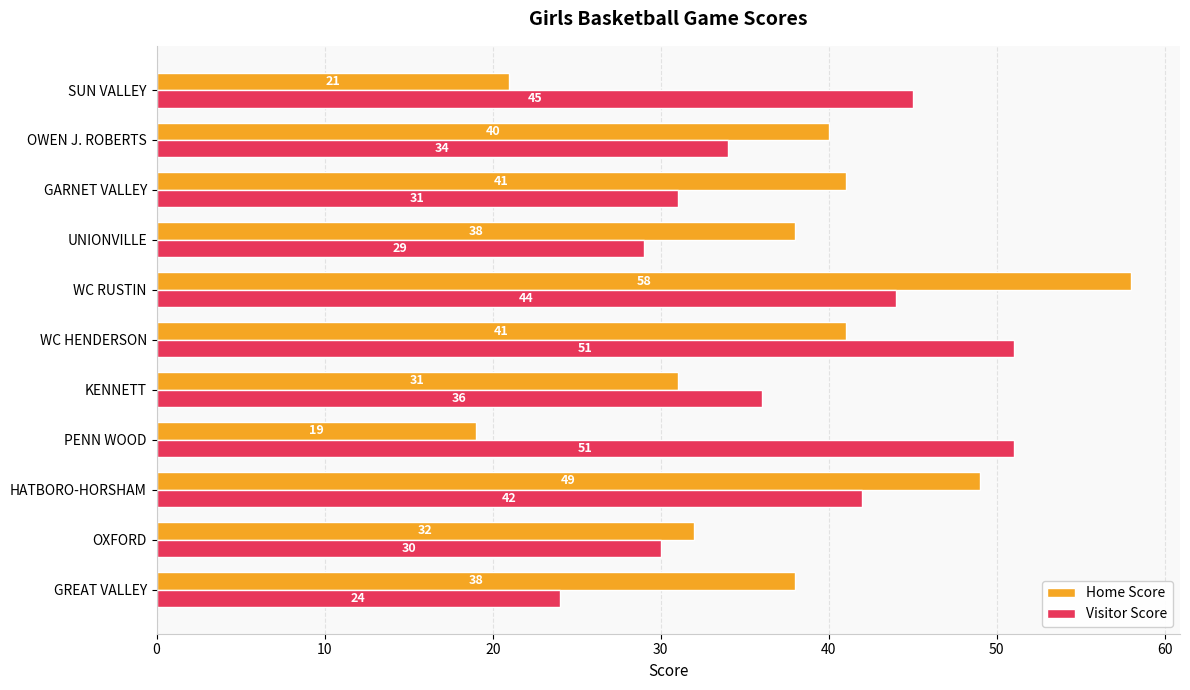

Between HATBORO-HORSHAM and OWEN J. ROBERTS, which series saw the biggest shift?

Home Score